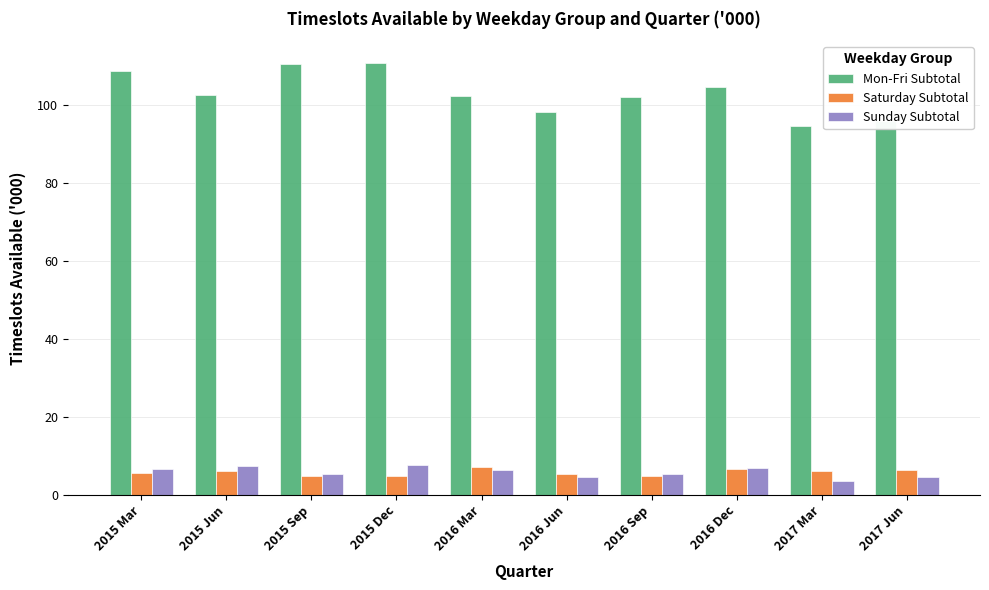

The Mon-Fri Subtotal series shows 43.6 at 2015 Dec. True or false?

False